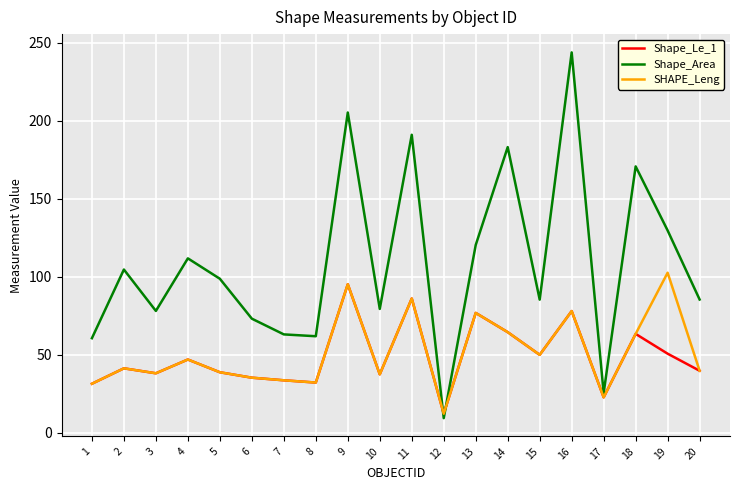

What value does the Shape_Le_1 series have at 10?

37.6